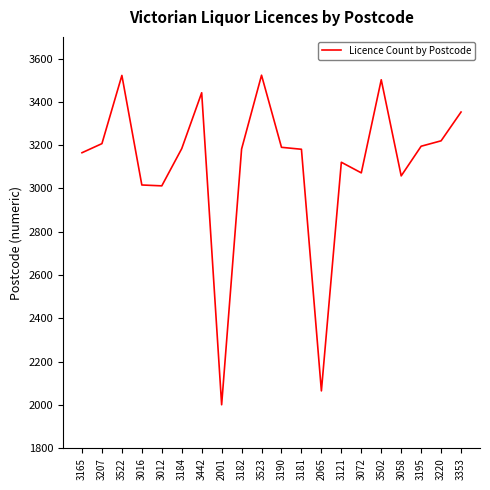

At which category does the chart reach its minimum across all series?

2001